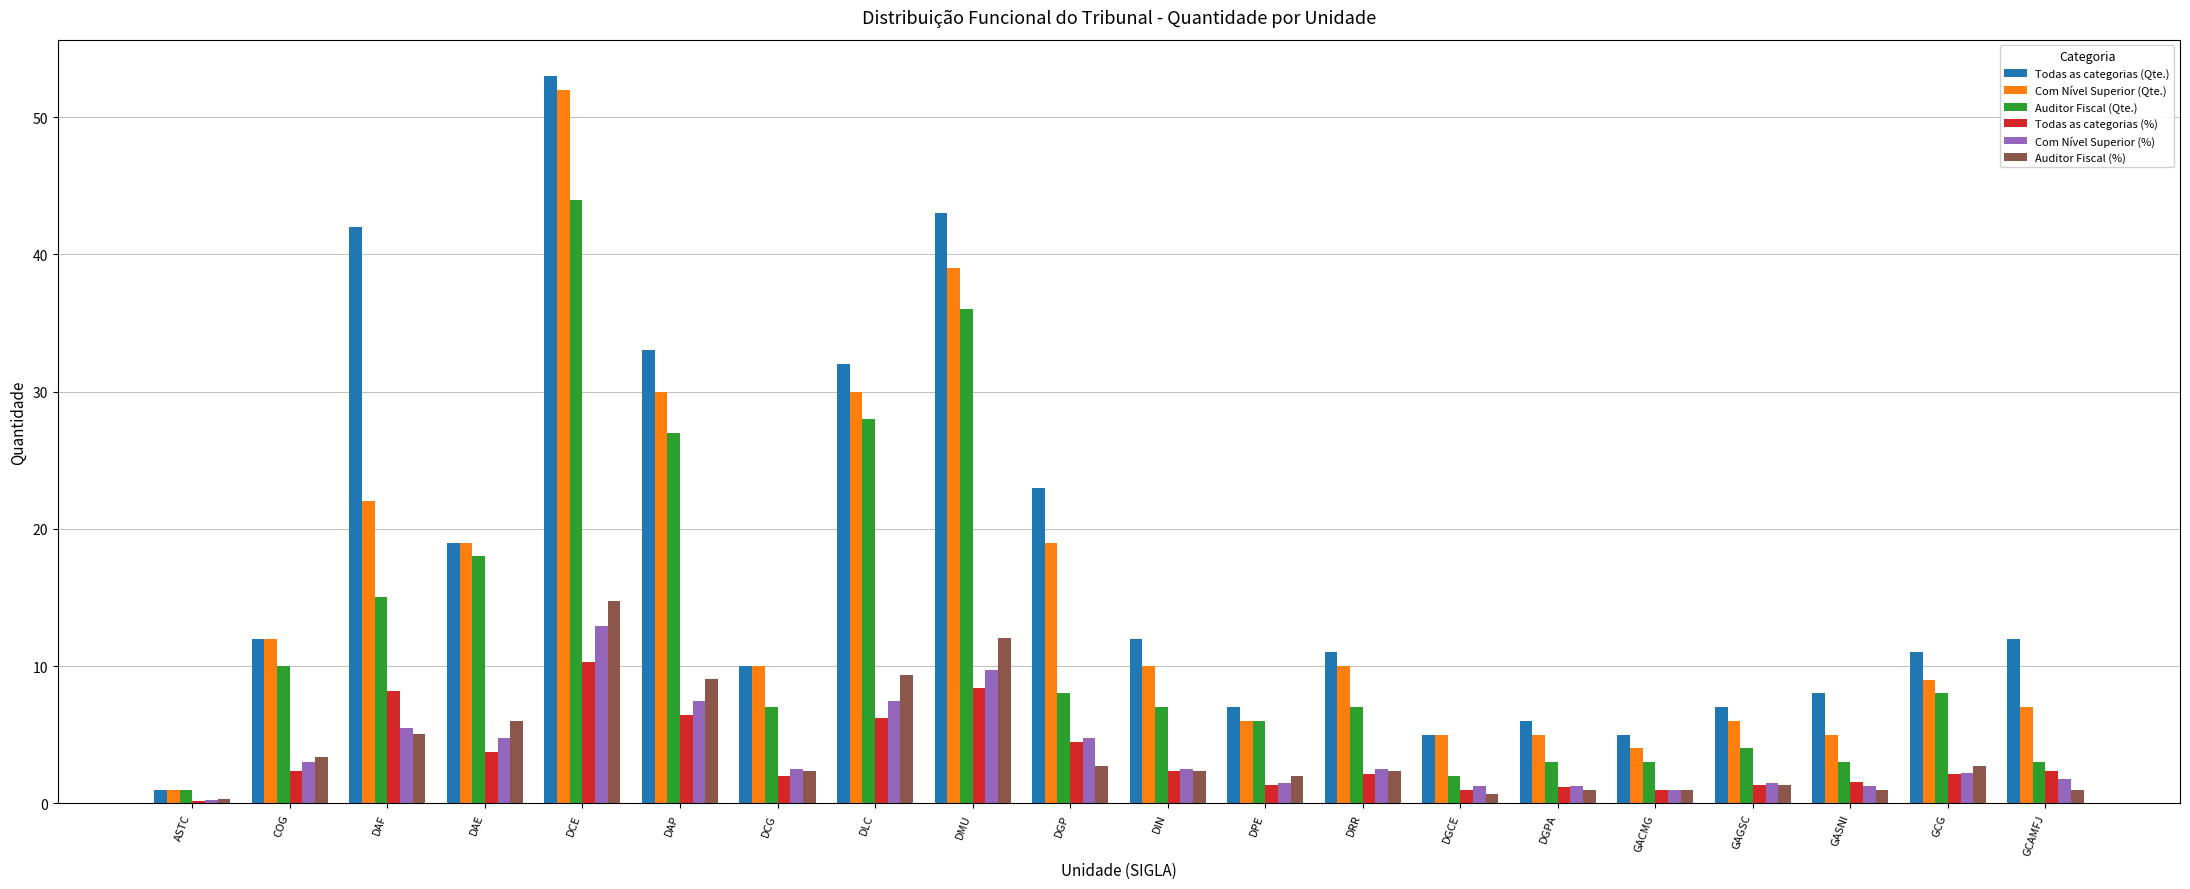

How many bars are there in each group?

6